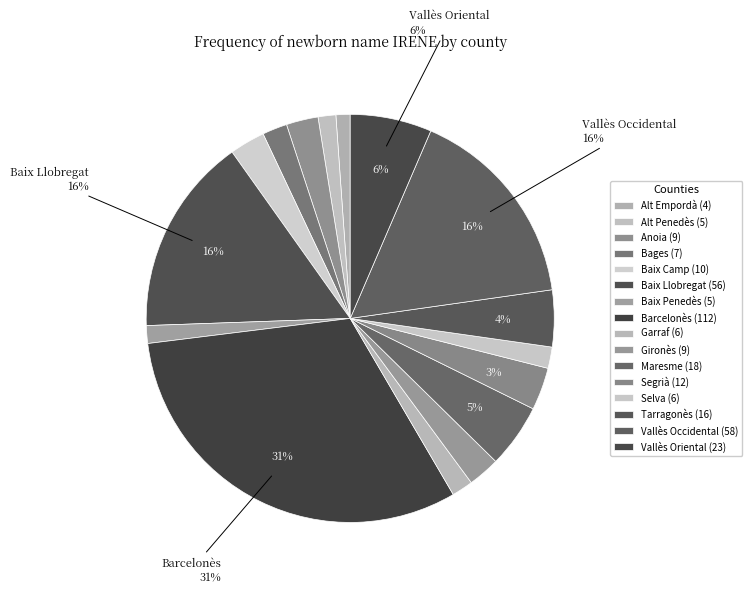

Which slice is the largest?

Barcelonès